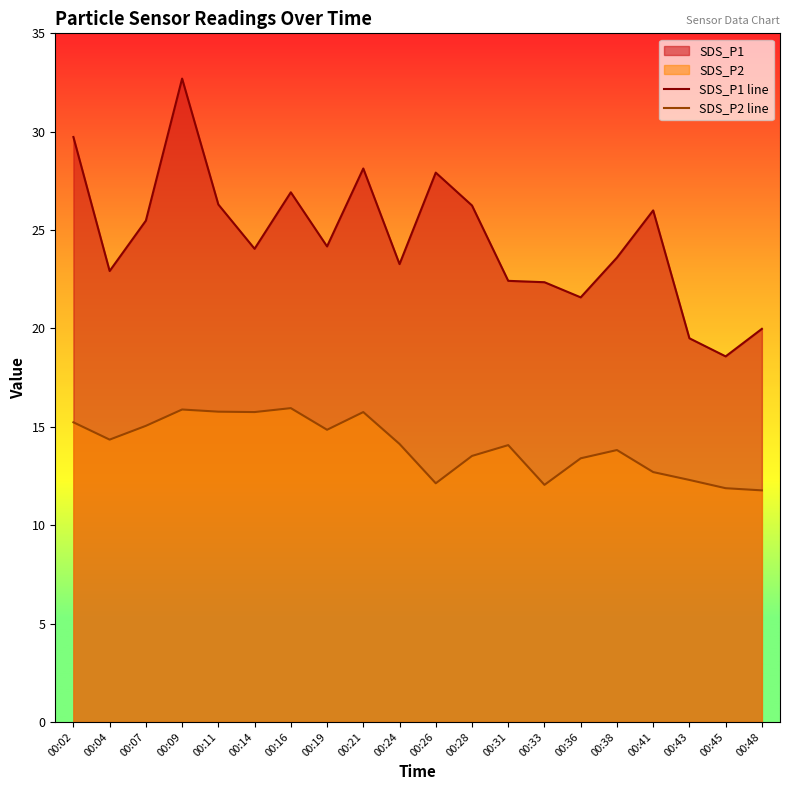

True or false: SDS_P1 line and SDS_P2 line cross at least once.

False